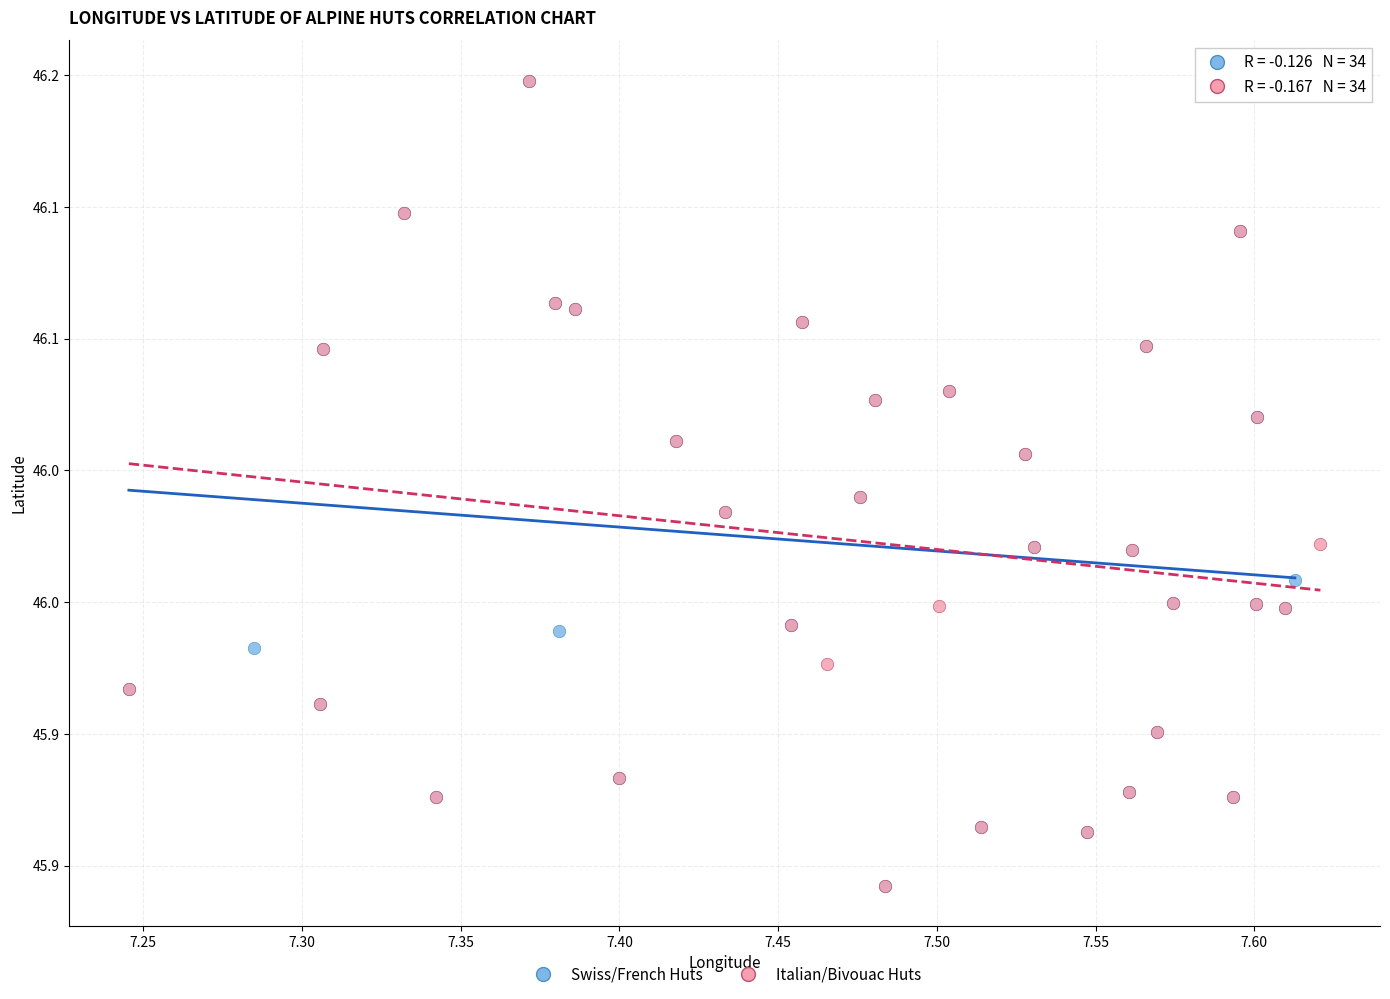

What are all the series names shown in the legend?

Swiss/French Huts, Italian/Bivouac Huts